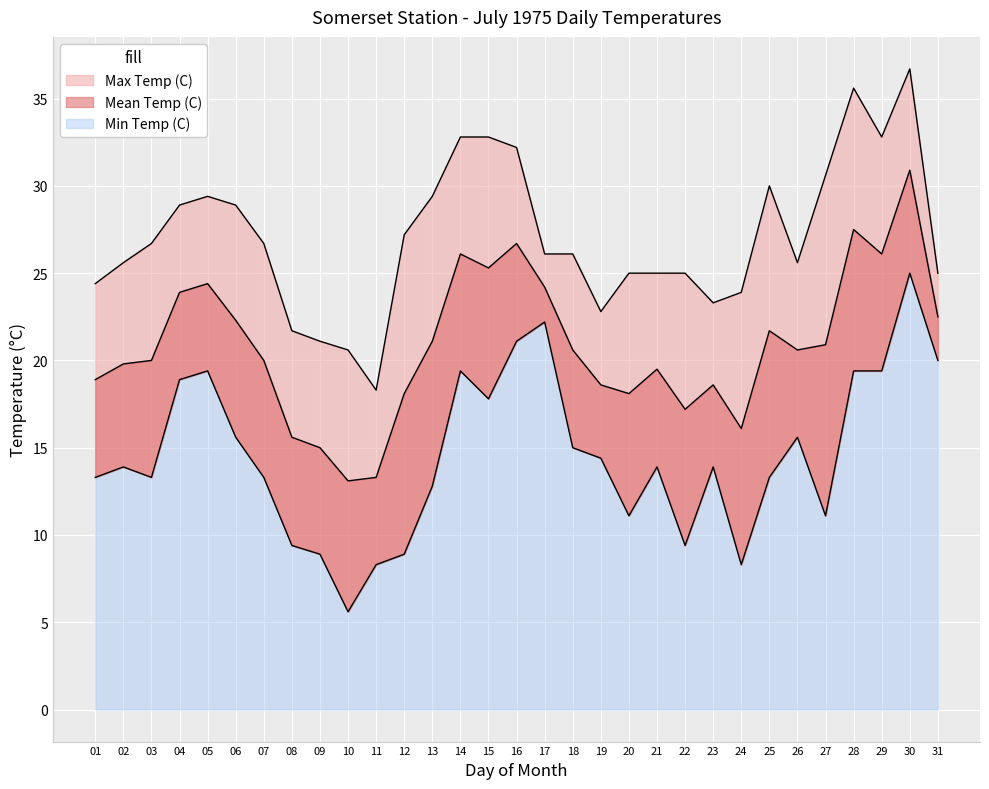

Which category has the highest value in the Max Temp (C) series?

30